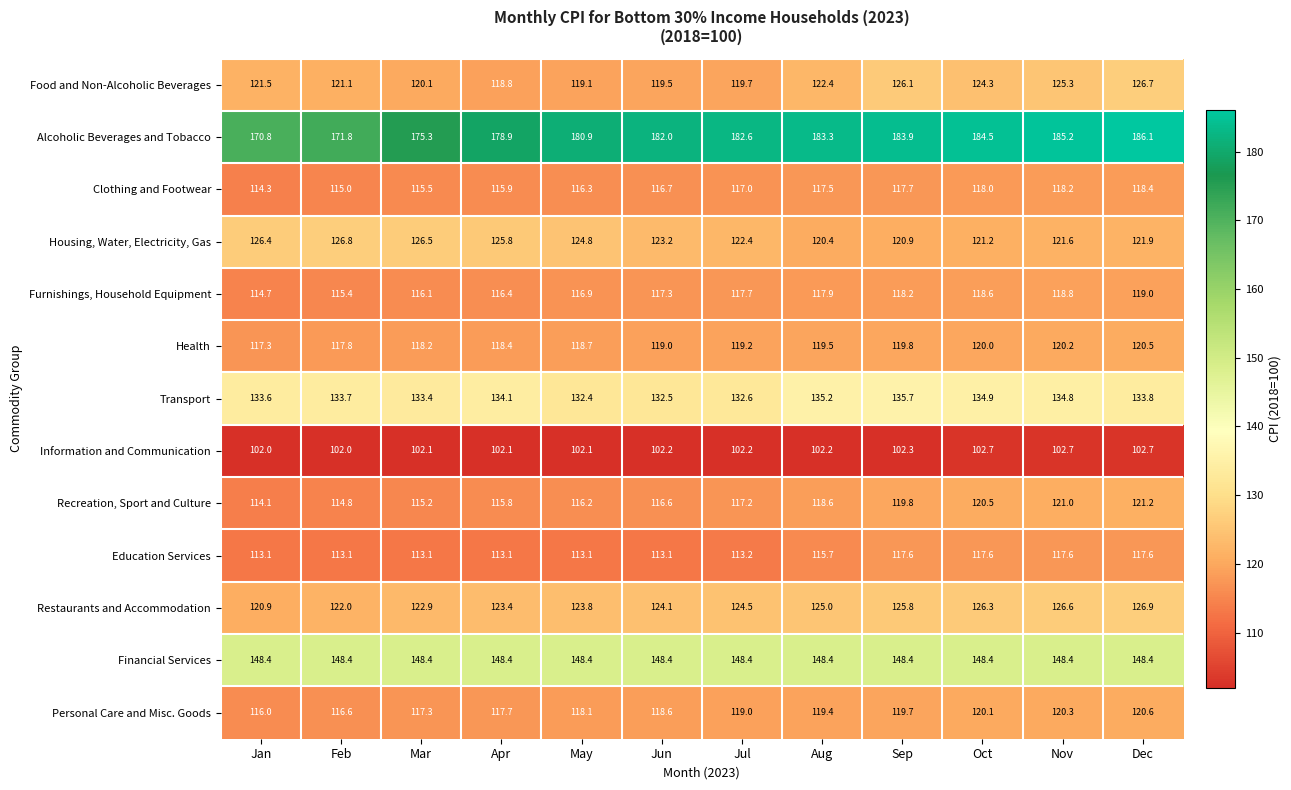

How many categories are shown in the chart?

12